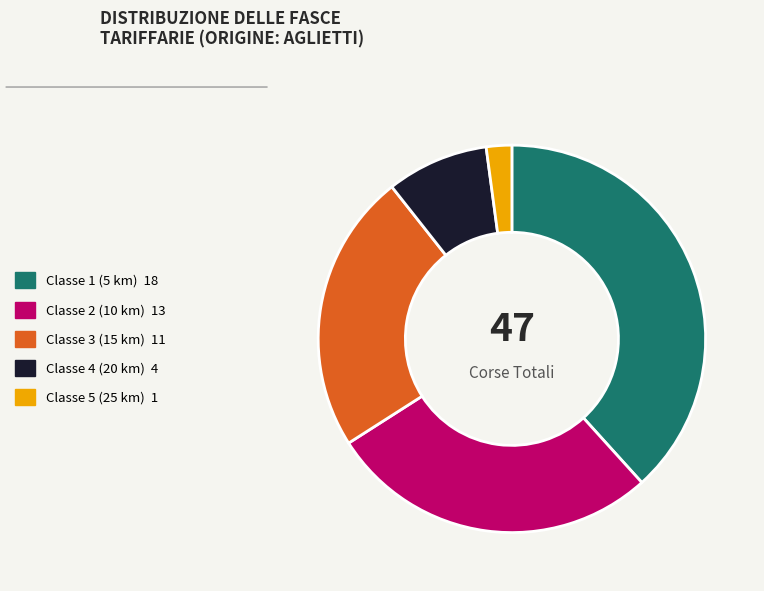

Does Classe 2 (10 km) account for over 50% of the chart?

No